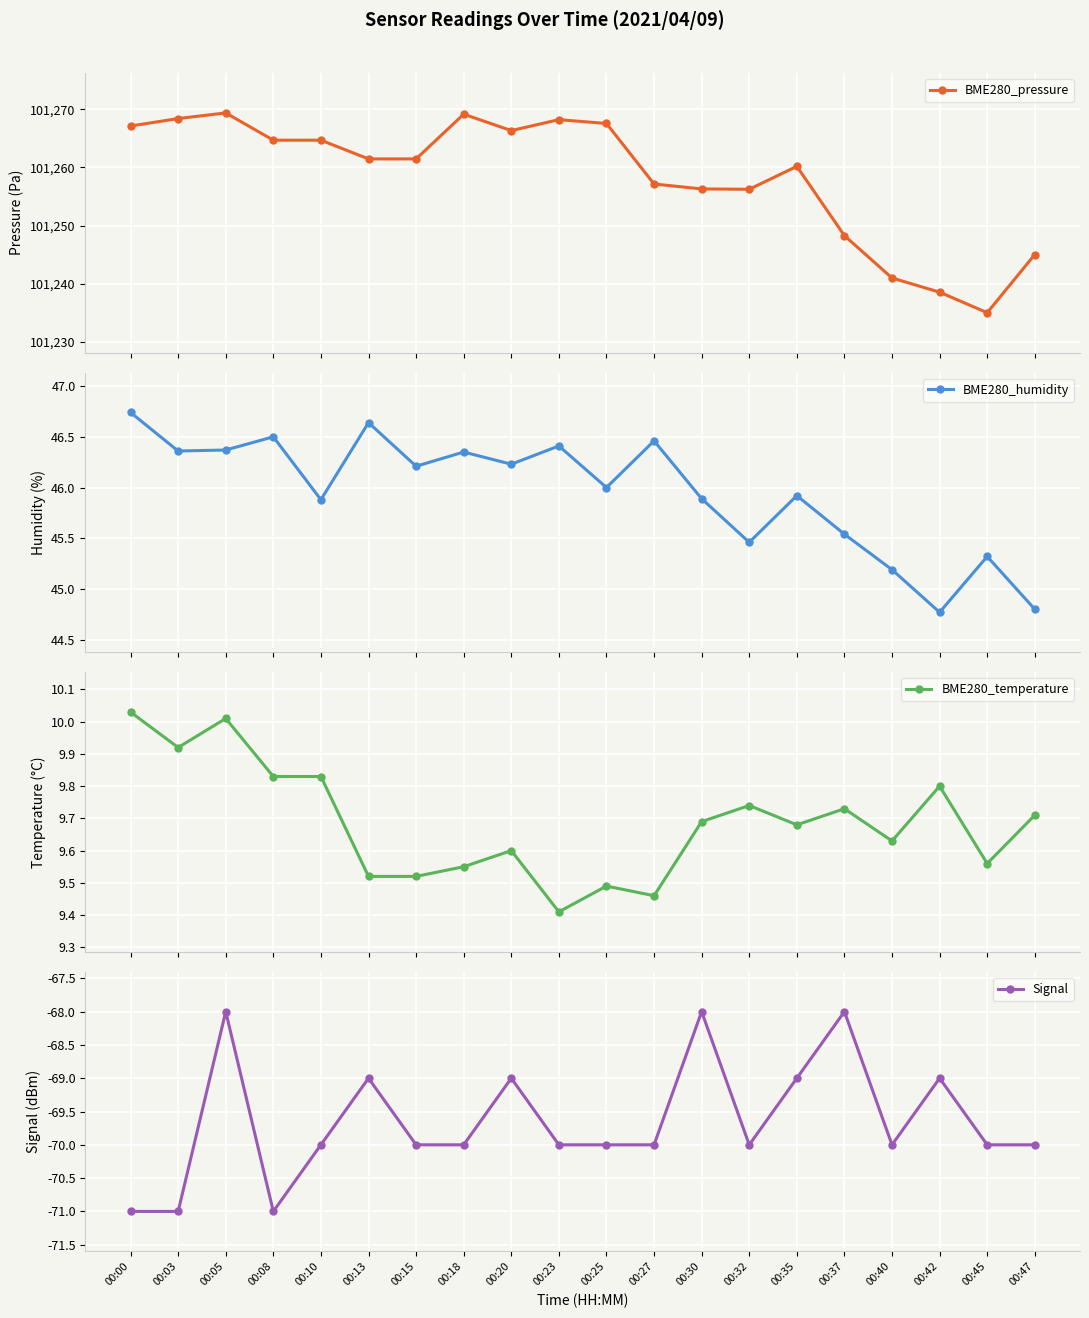

True or false: BME280_humidity has more than 0 points higher than both neighbors.

True